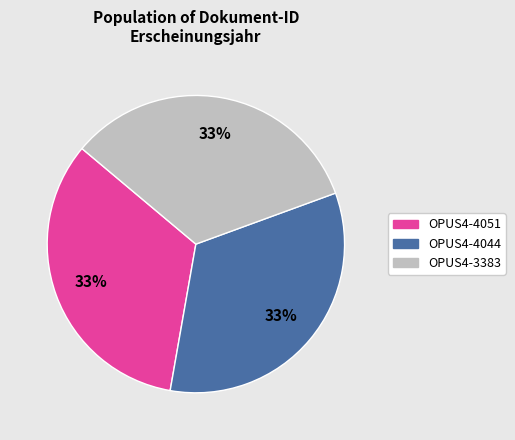

Is there any slice that represents more than half of the pie?

No